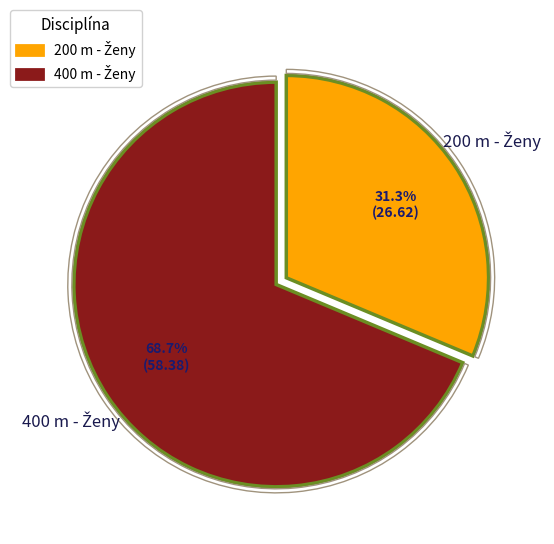

How much of the chart is everything except 200 m - Ženy?

68.7%